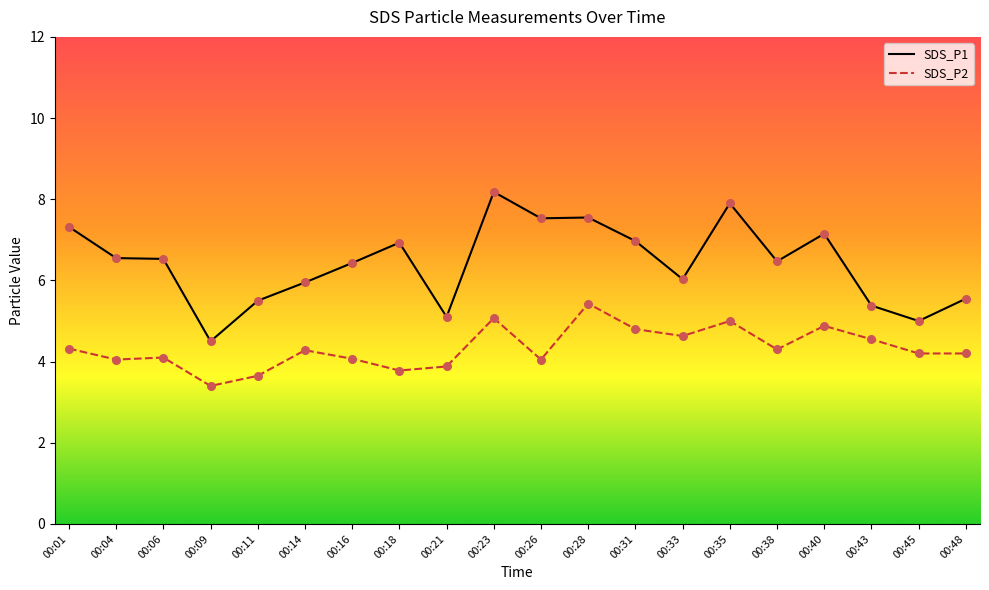

Which series has the largest total across all categories?

SDS_P1